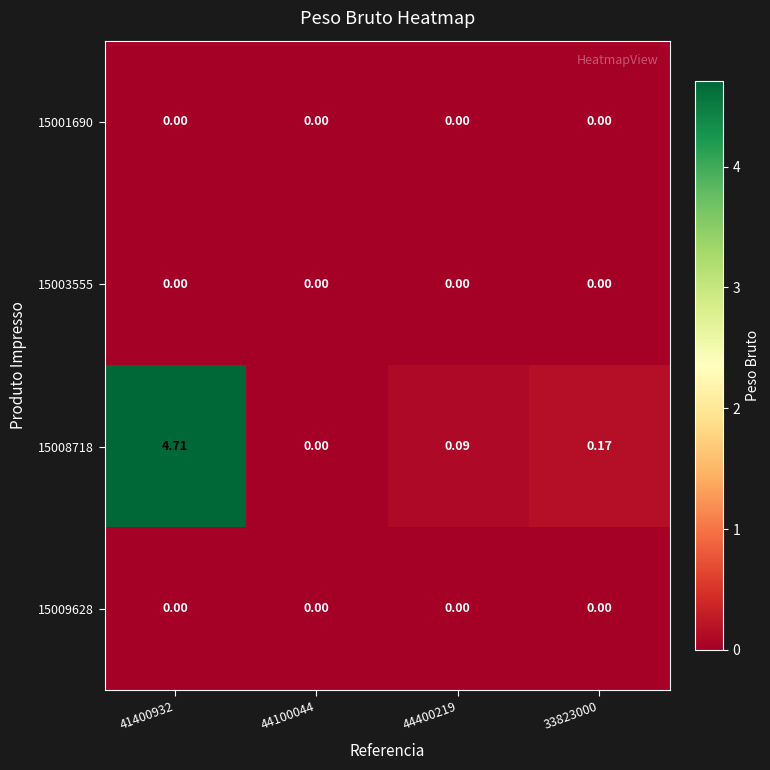

Is the value of 15001690 at 33823000 greater than the value of 15008718 at 33823000?

No